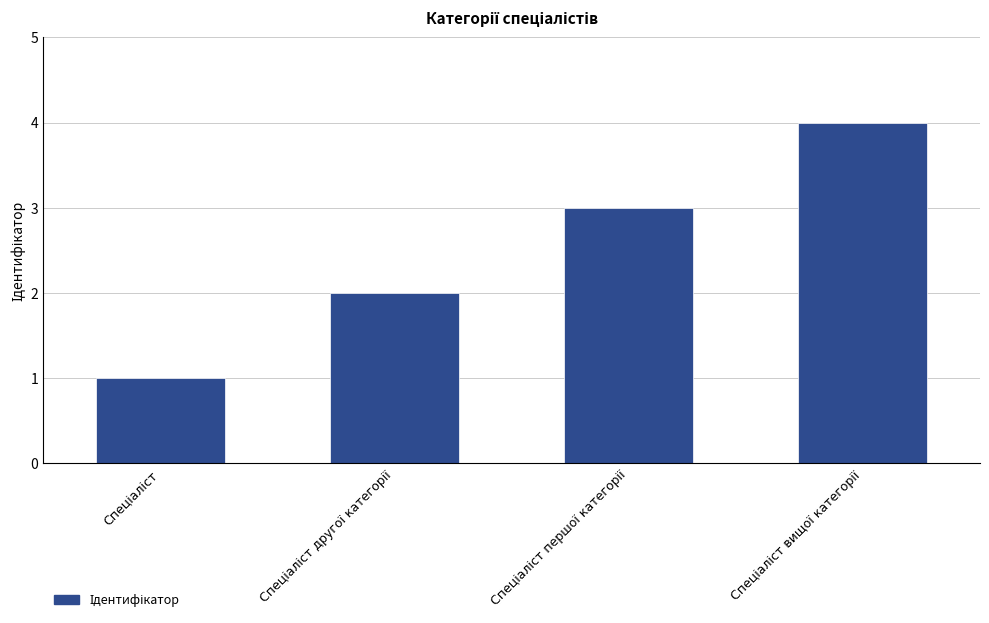

What is the sum of all values?

10